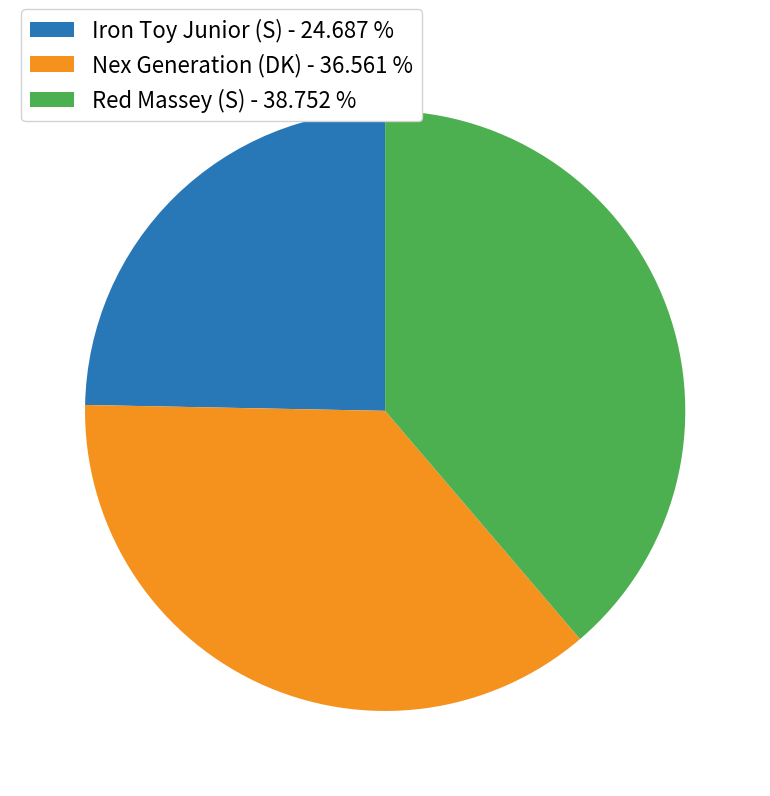

Approximately how many times larger is the value at Iron Toy Junior (S) - 24.687 % compared to Nex Generation (DK) - 36.561 %?

0.7